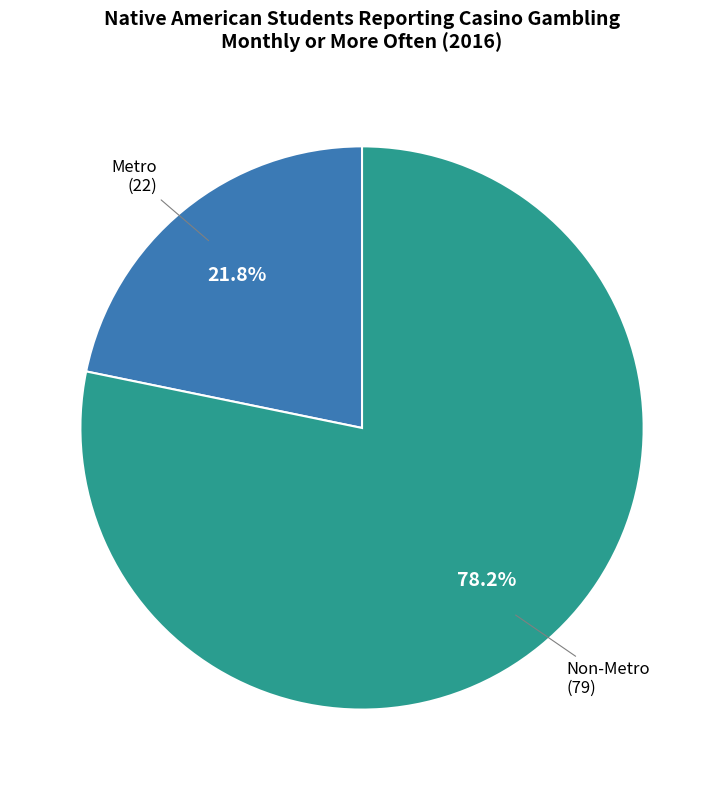

Count the number of slices in the pie.

2